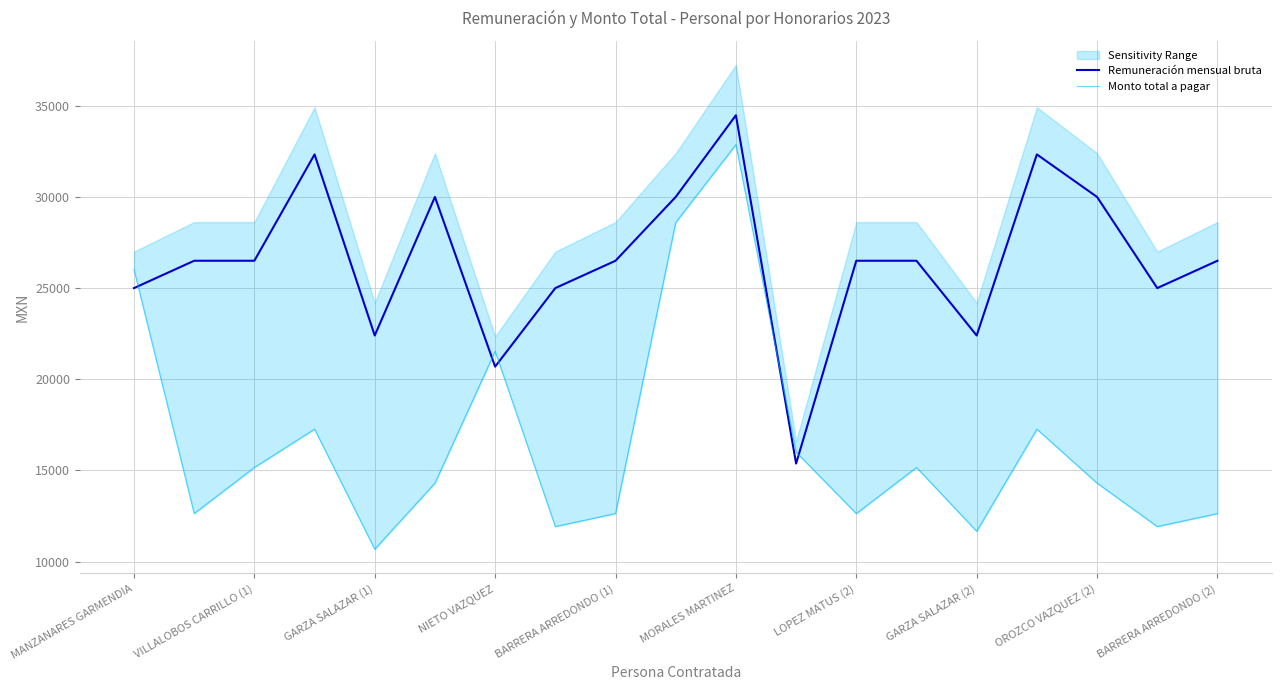

The value of Monto total a pagar at MANZANARES GARMENDIA is 11203.8. True or false?

False